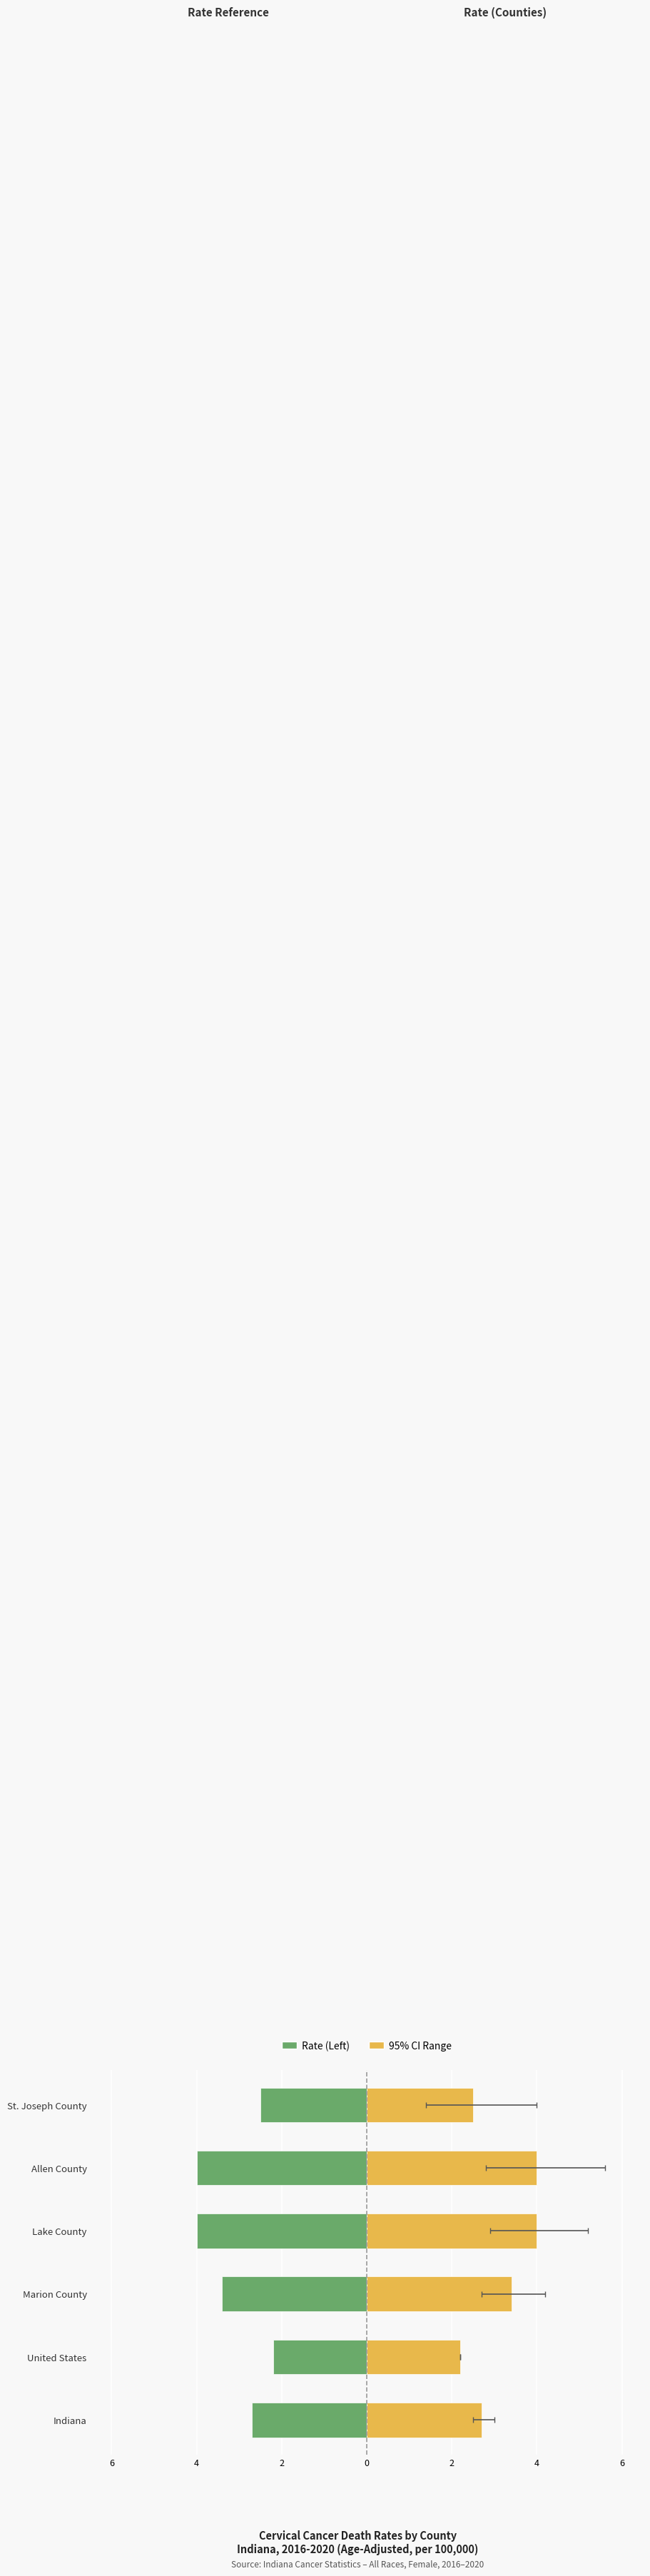

Which series changed the most between Marion County and Lake County?

Age-Adjusted Rate (Left)